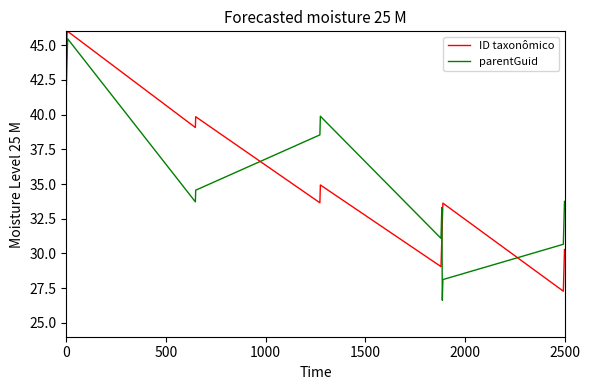

What is the difference between the maximum and minimum values in the ID taxonômico series?

18.7